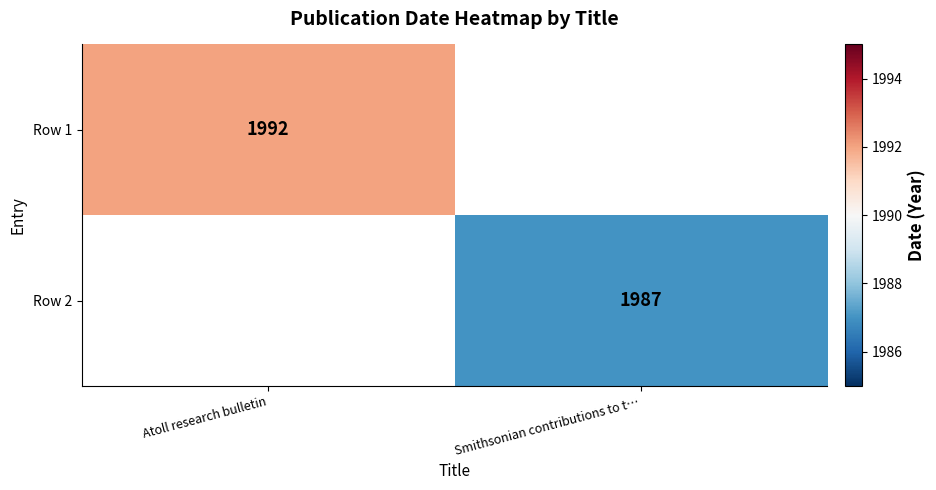

Is it true that Row 1 equals 1992 at Atoll research bulletin?

True